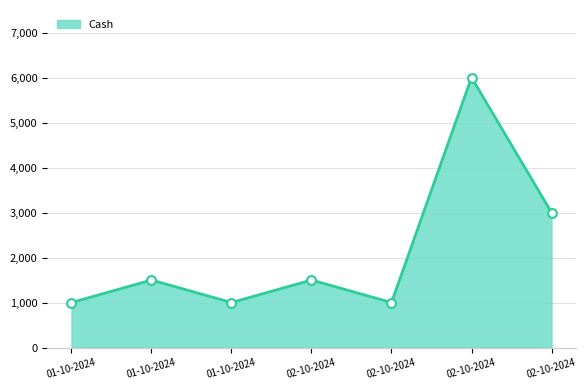

How many distinct data groups are displayed?

1